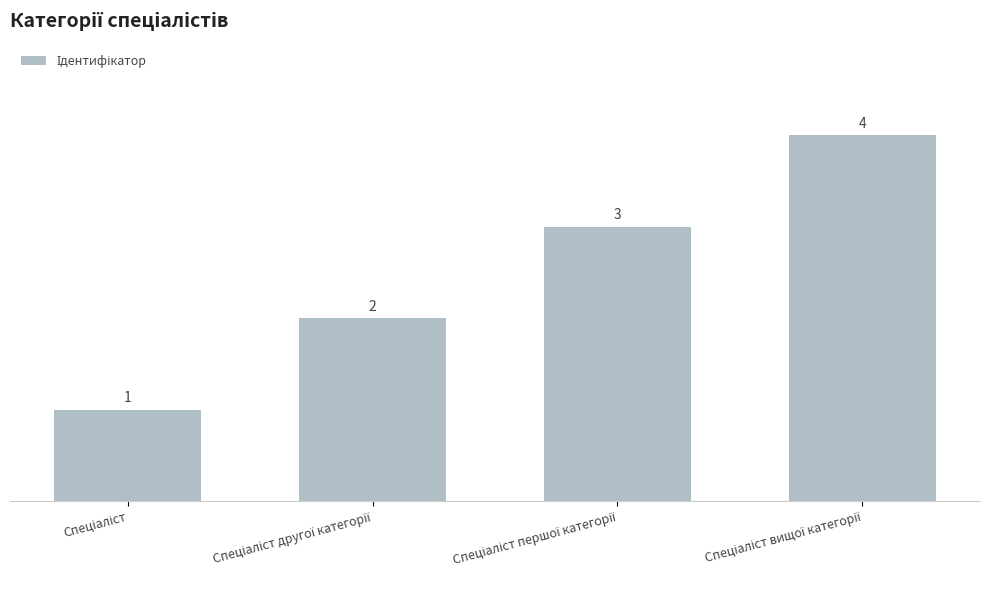

What is the sum of all values?

10